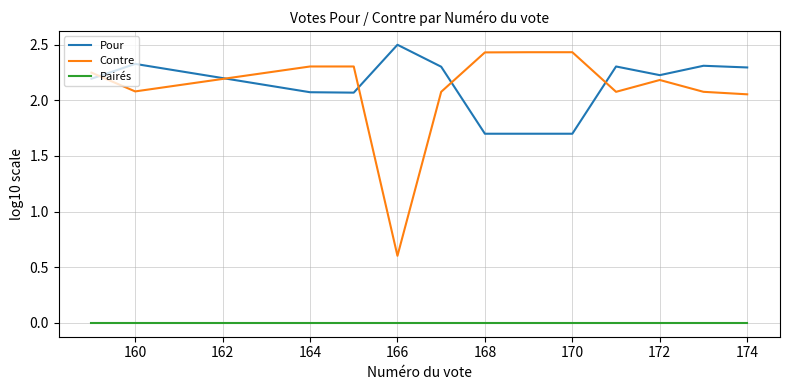

What is the greatest value displayed?

2.5